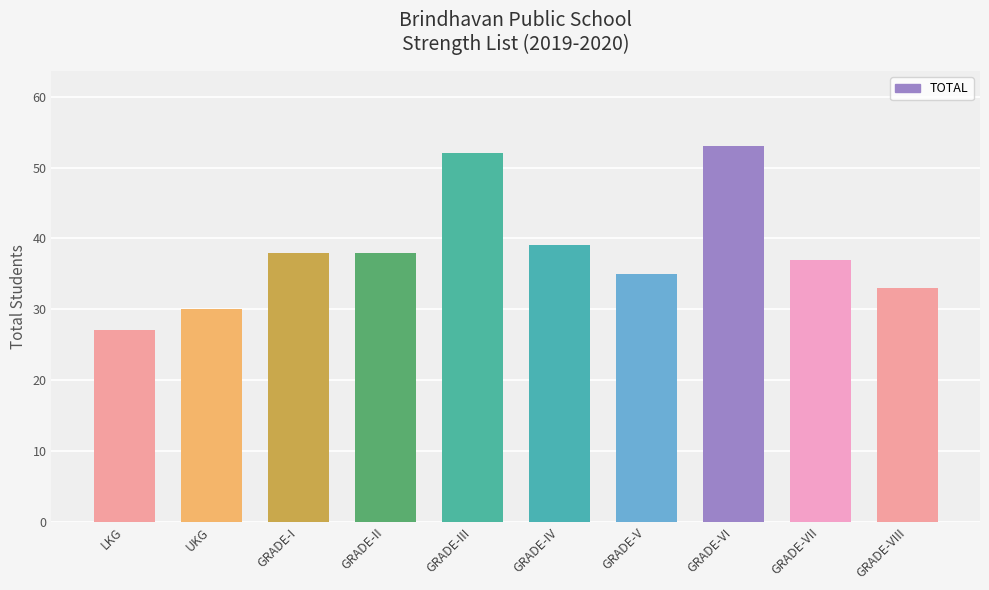

What position from the left is GRADE-VI?

8